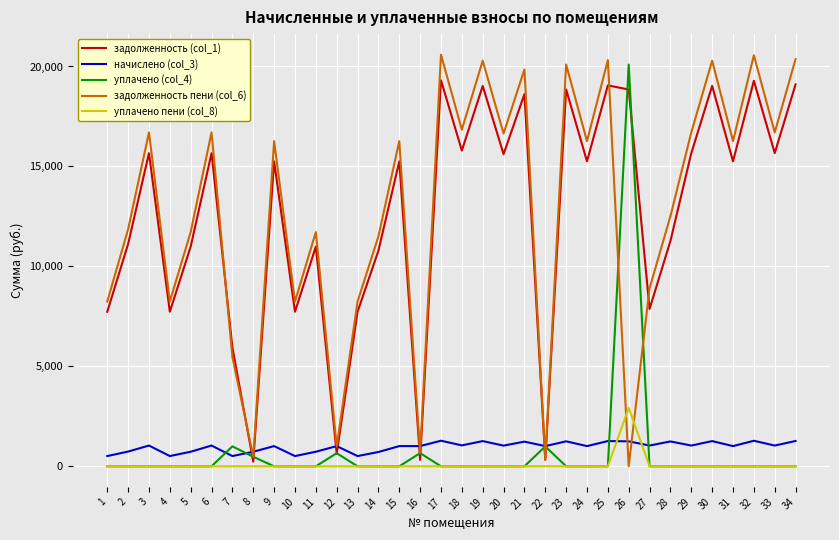

What is the spread (max minus min) of values at 23?

20097.7